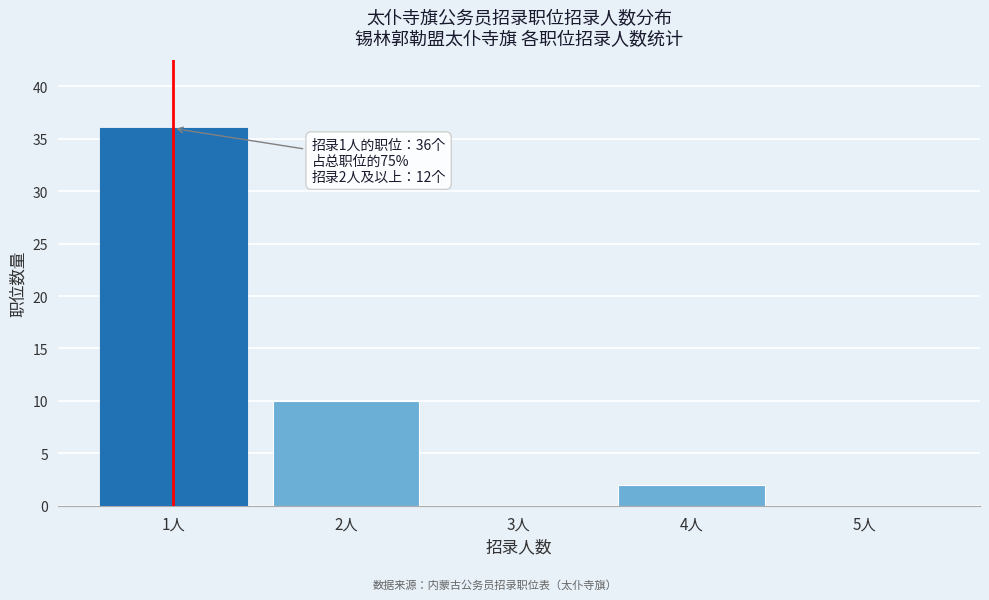

Over which range of the x-axis is the bar tallest?

0.5 to 1.5